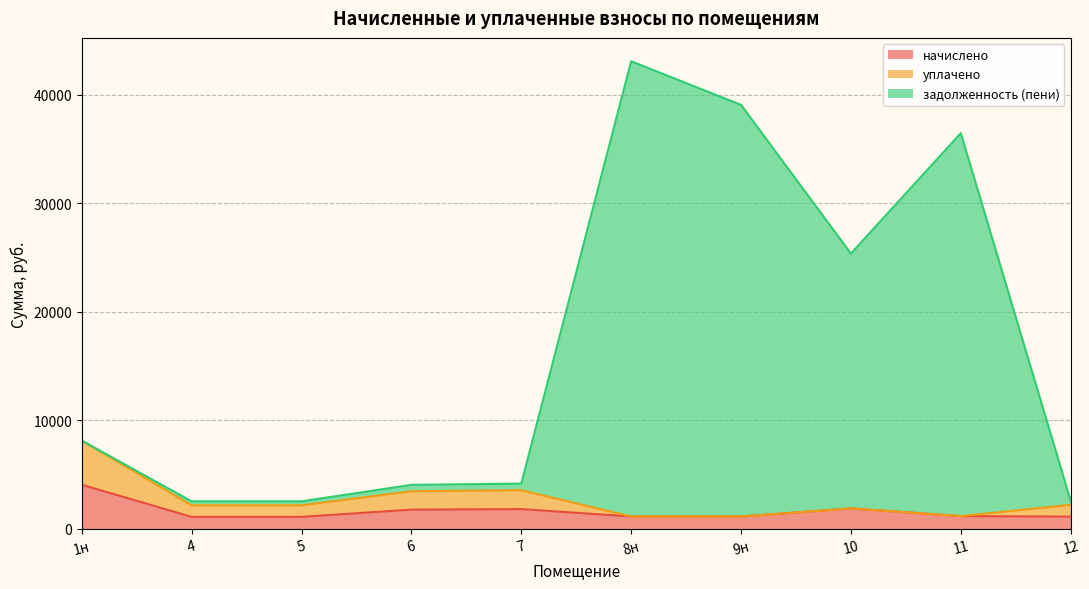

Which has a higher value, 10 or 7?

10